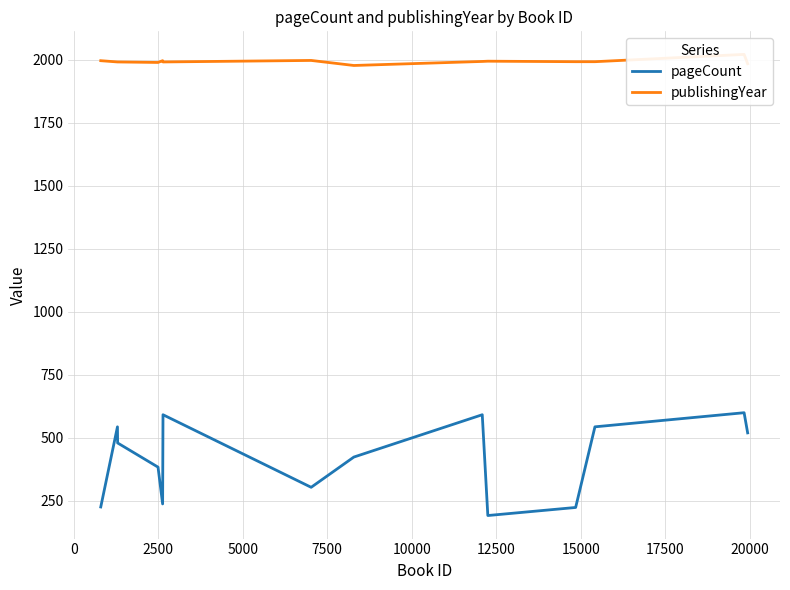

Read the publishingYear value at 20000, to the nearest 5.

1995